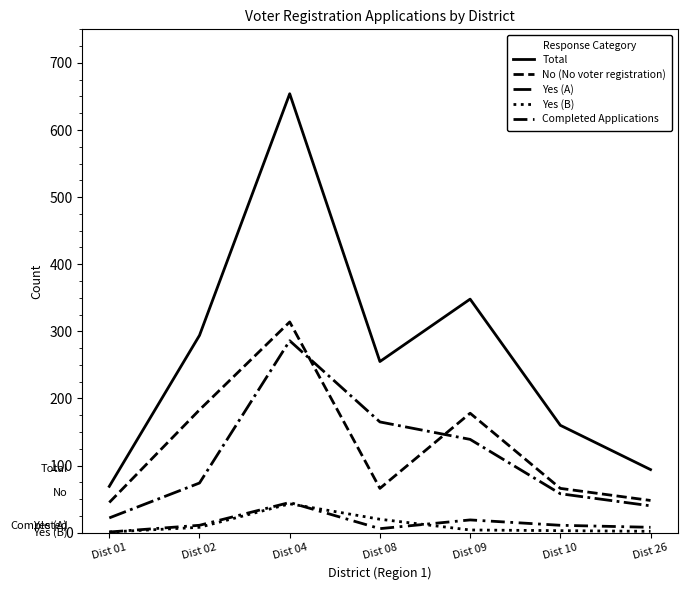

What is the minimum value shown in the chart?

1